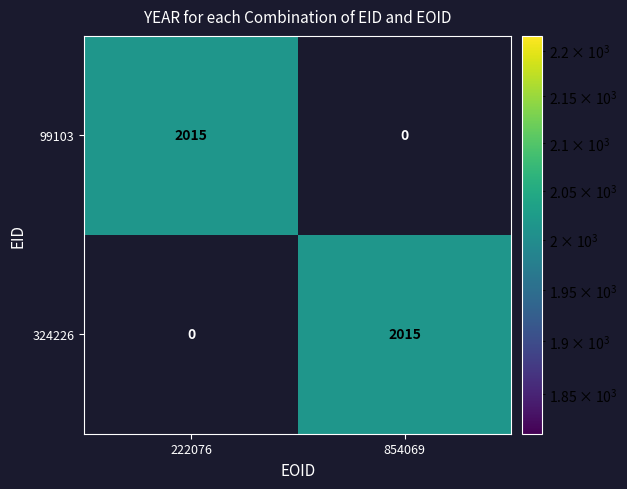

What is the spread (max minus min) of values at 854069?

2015